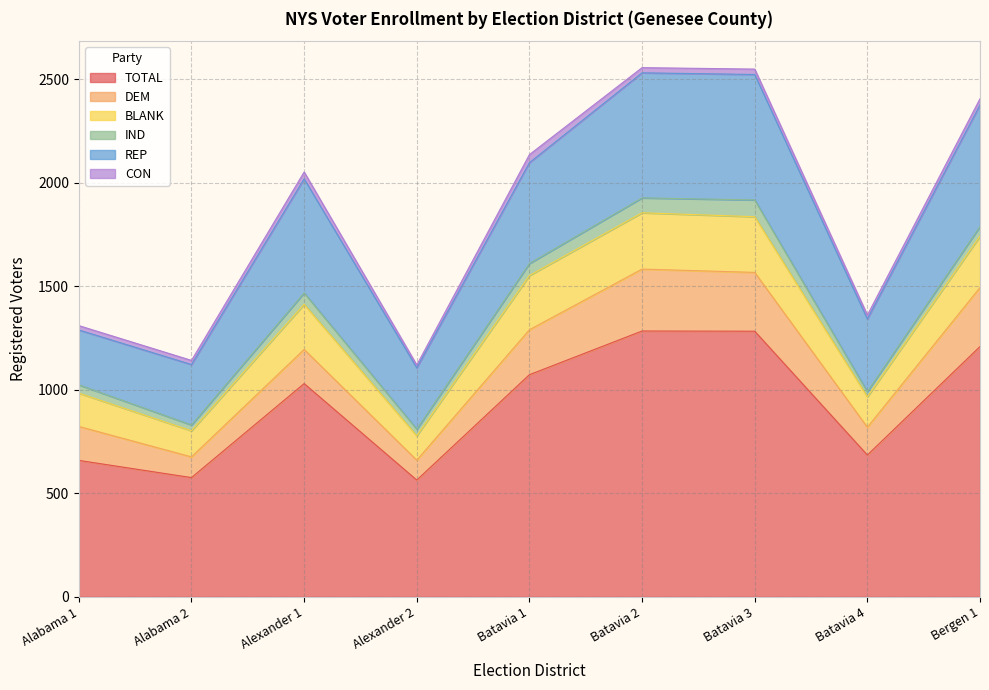

Which series changed the most between Alexander 1 and Bergen 1?

TOTAL